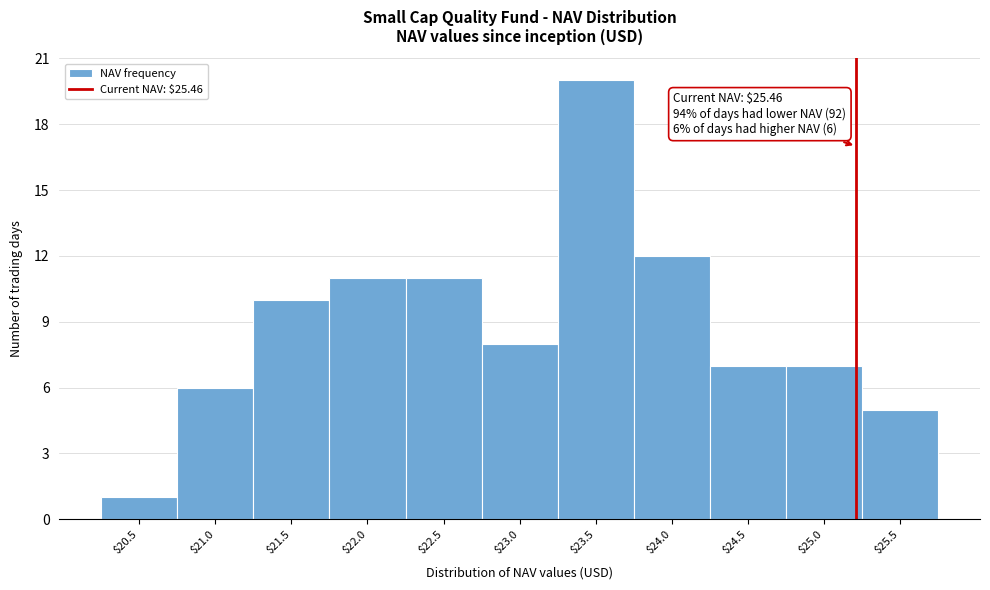

Reading right to left, what are all the values shown in this chart?

5	7	7	12	20	8	11	11	10	6	1